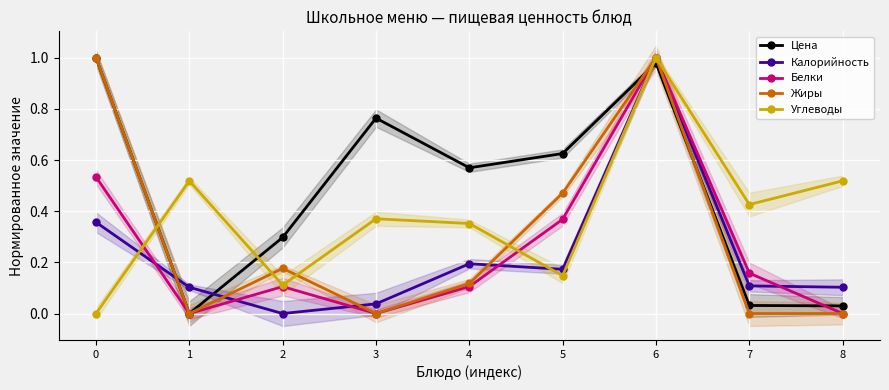

How many intersections are there between Углеводы and Белки?

2